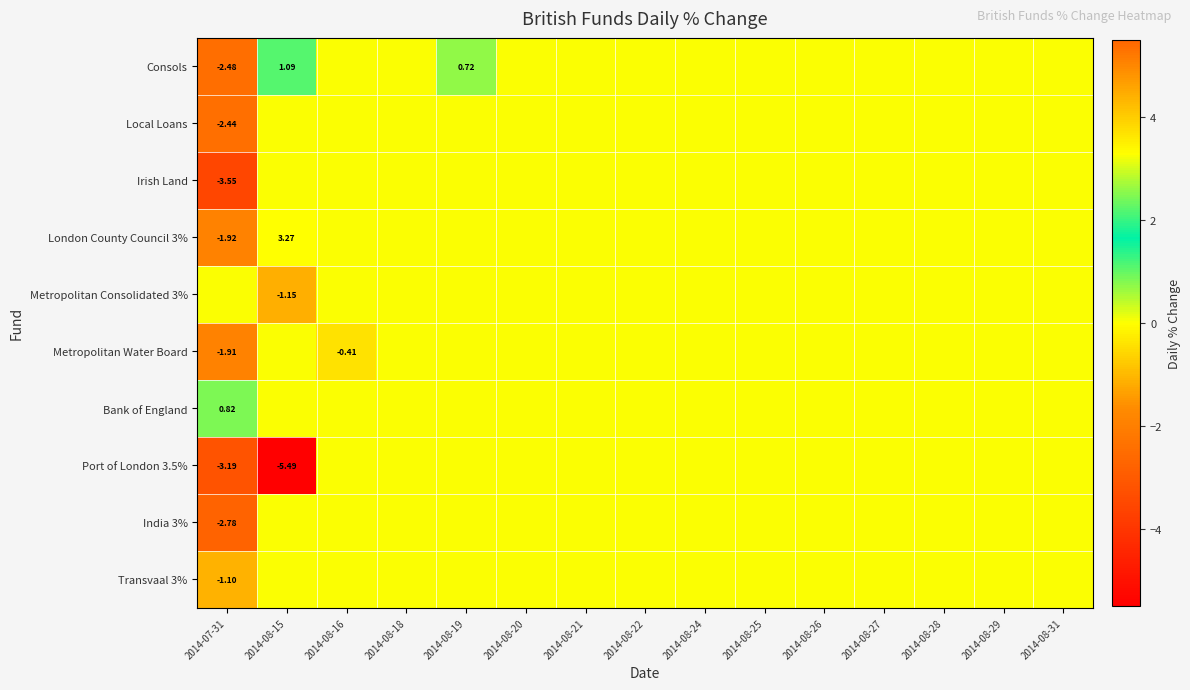

True or false: Metropolitan Consolidated 3% has a value of 0.0 at 2014-08-22.

True